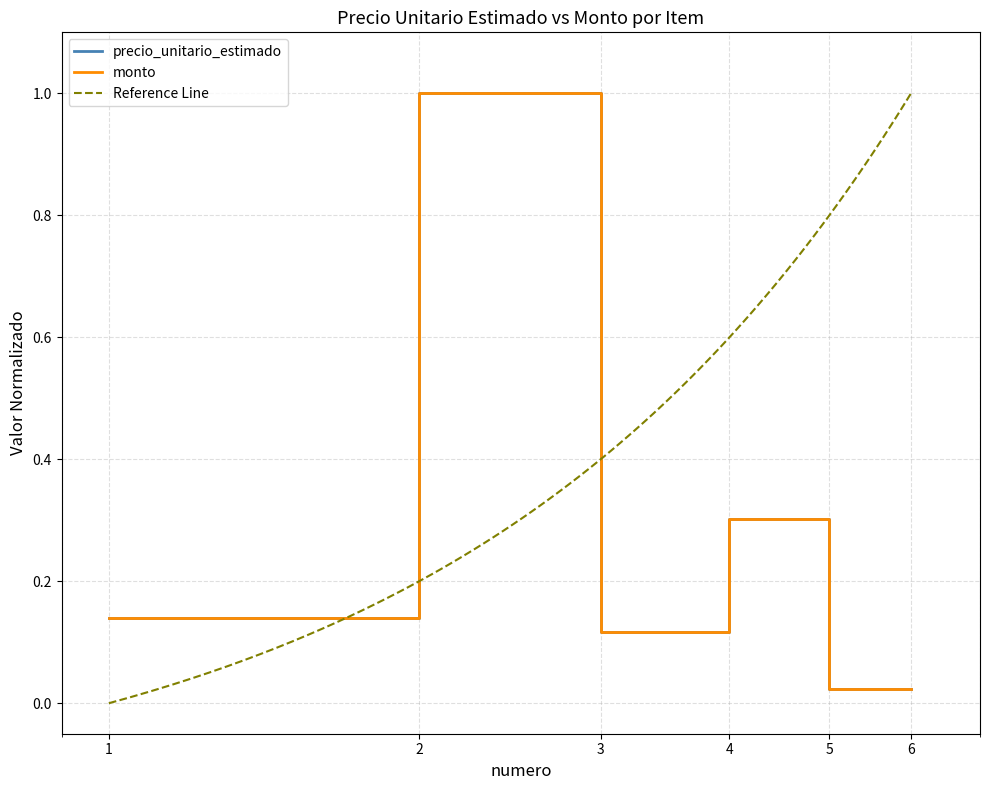

List the labels in order of monto value, largest first.

2, 4, 1, 3, 5, 6